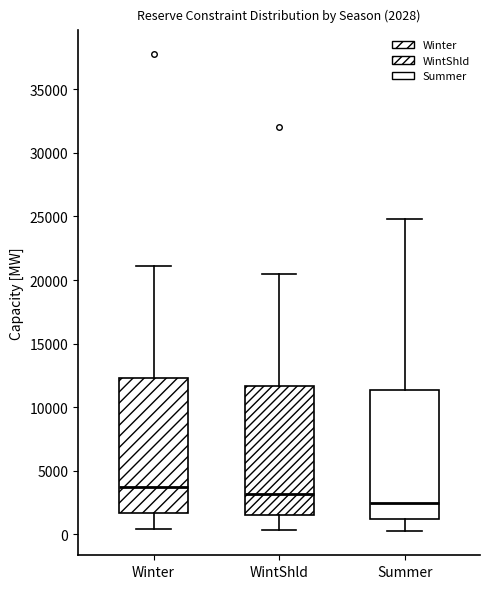

Which box has the lowest median line?

Summer